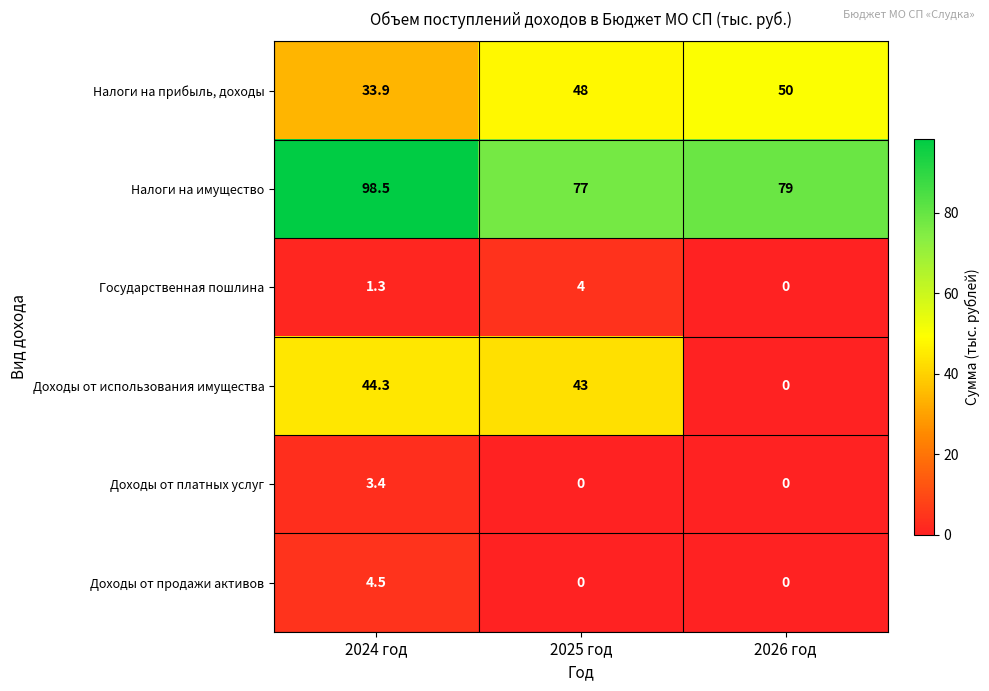

Rank the series by their maximum value, from highest to lowest.

Налоги на имущество, Налоги на прибыль, доходы, Доходы от использования имущества, Доходы от продажи активов, Государственная пошлина, Доходы от платных услуг